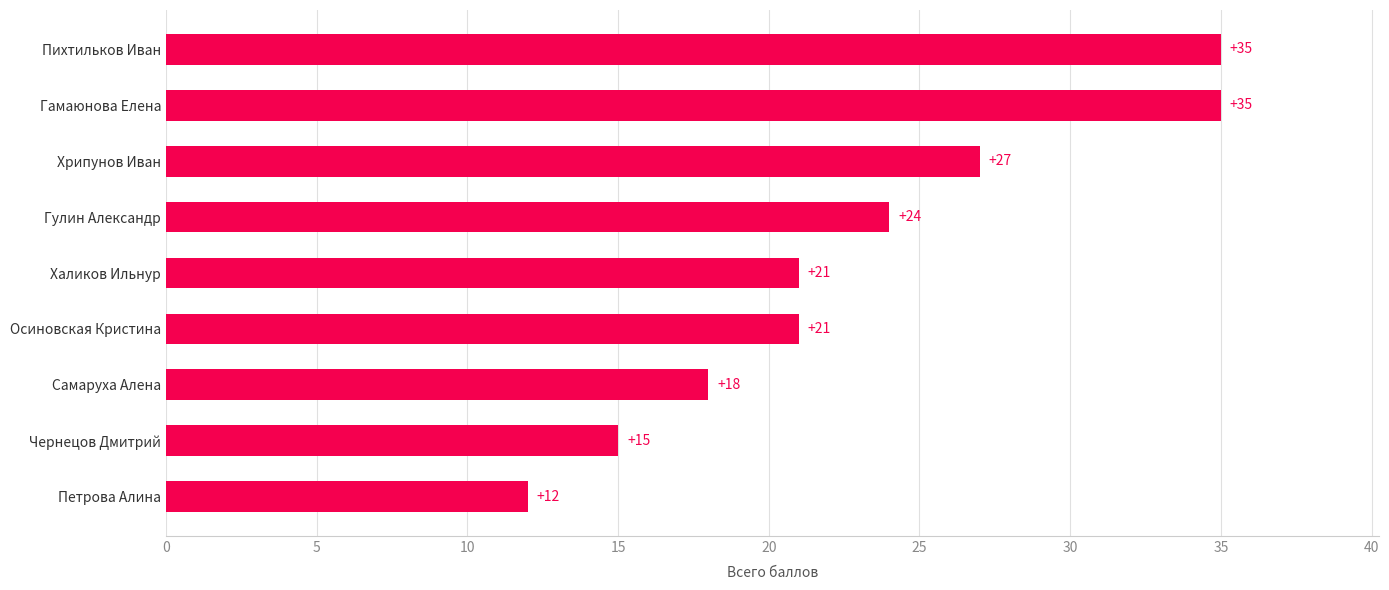

Does the chart contain stacked bars?

No